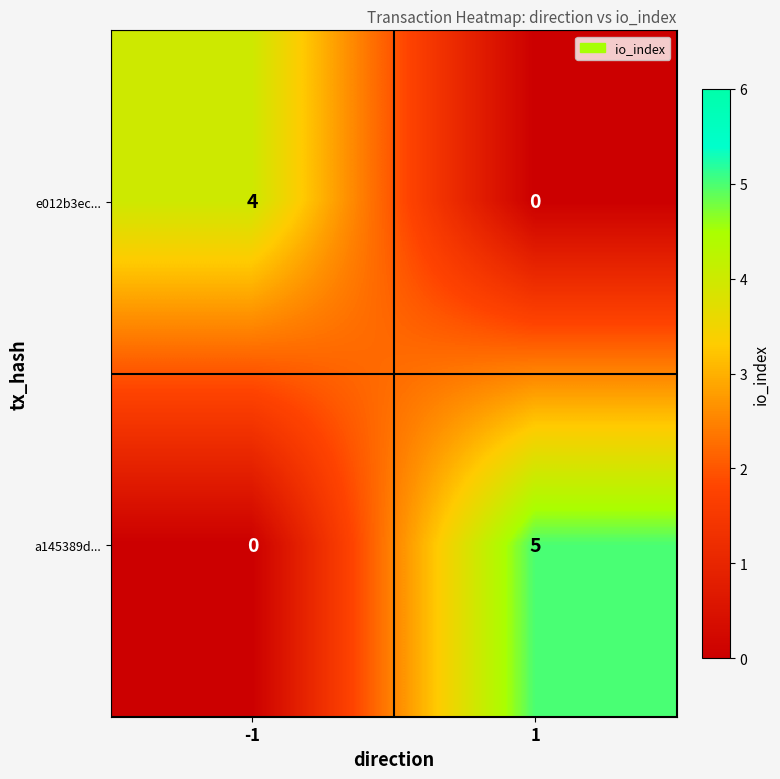

What is the sum of all a145389d... values?

5